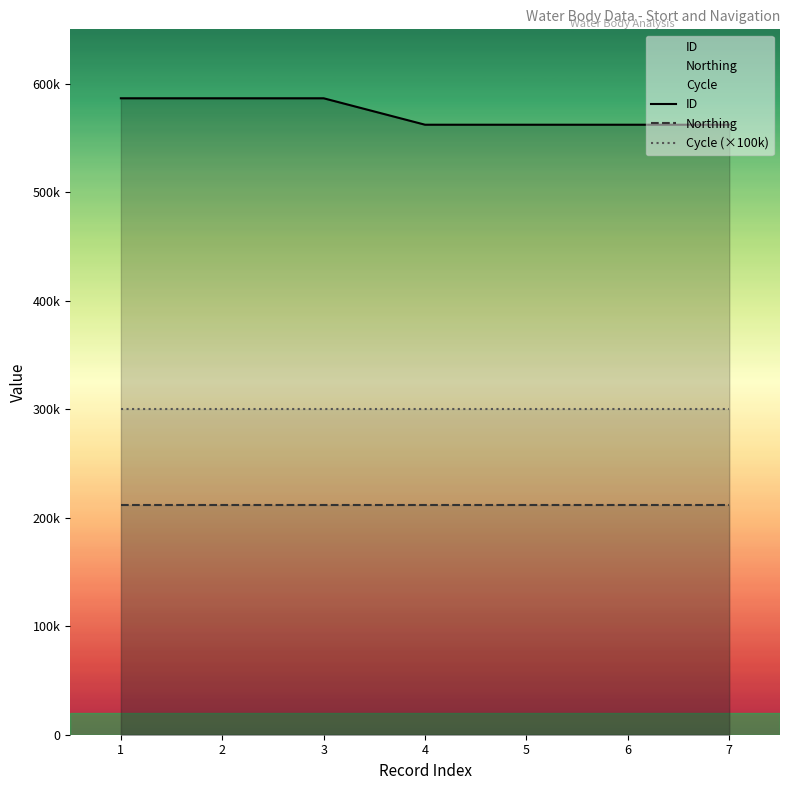

True or false: Cycle (×100k) and Northing intersect in this chart.

False